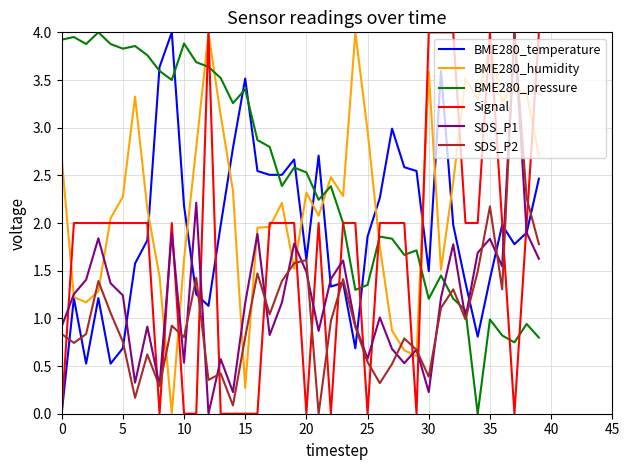

Which series has the largest total across all categories?

BME280_pressure